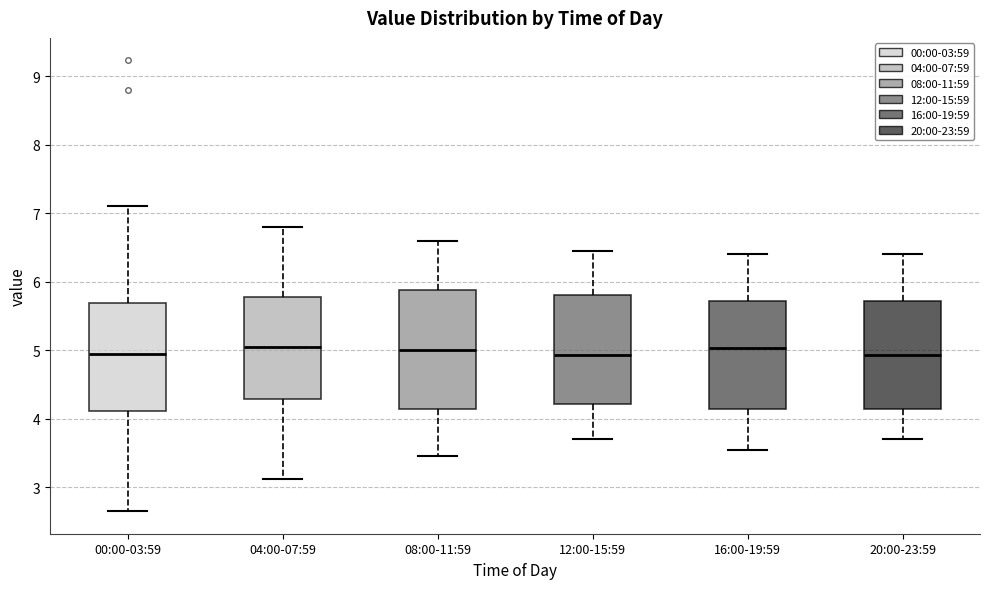

Where does the upper whisker of the box for 08:00-11:59 end on the y-axis? The values are not printed on the chart, so give them approximately, as read against the axis.

6.6